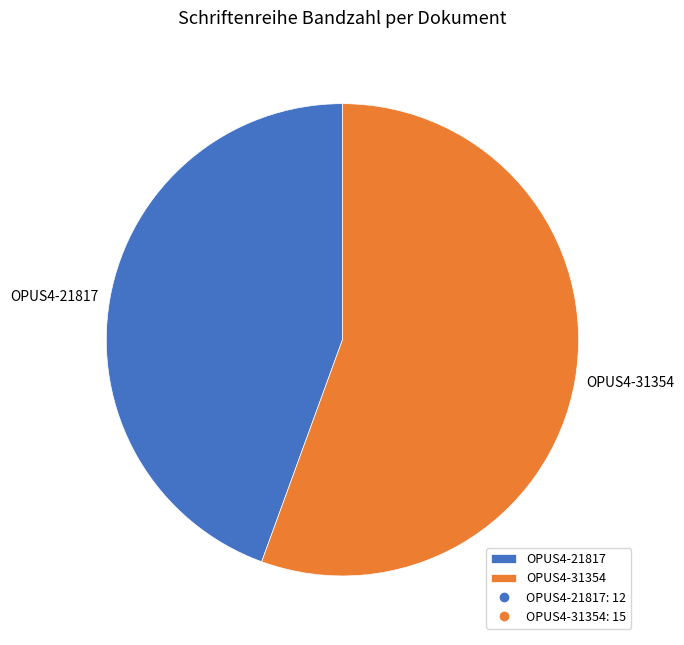

How many segments does this pie chart have?

2